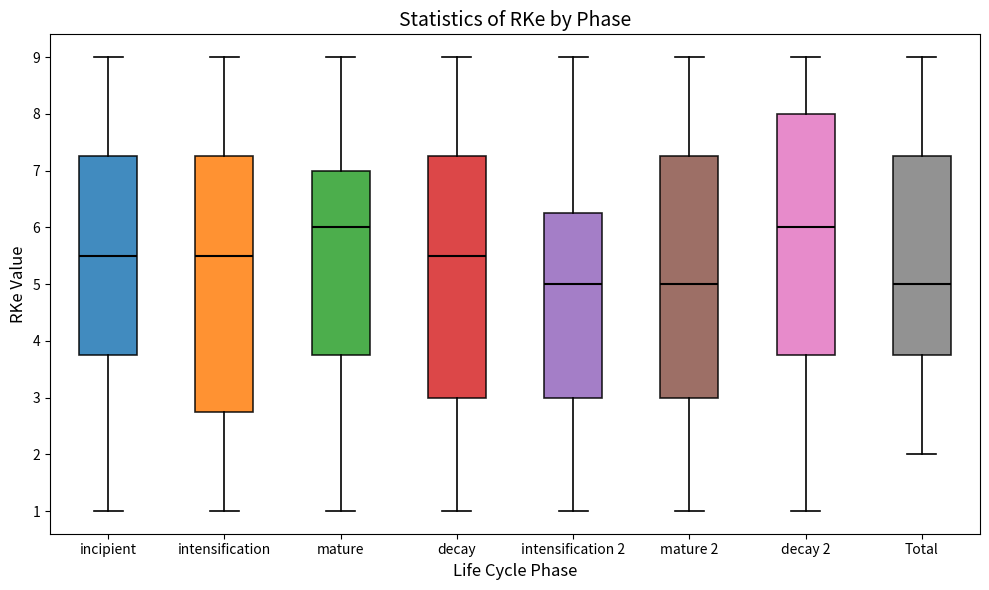

Which box is the tallest, from its lower edge to its upper edge?

intensification